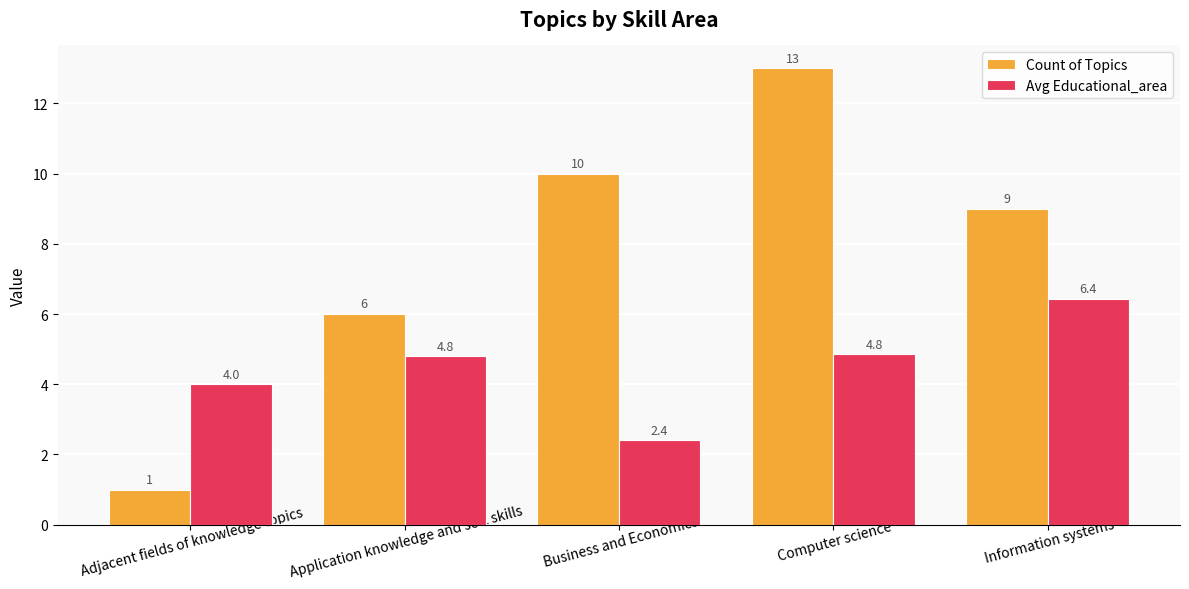

Which series has the largest range (max minus min)?

Count of Topics